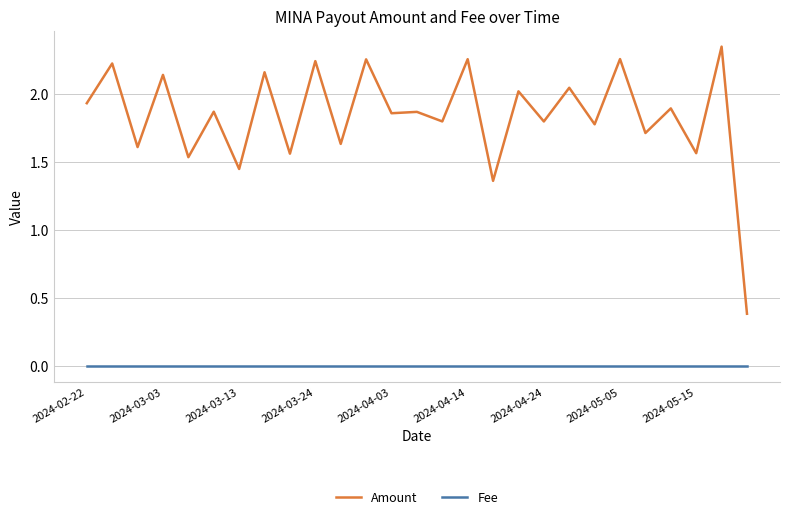

Rank the series by their average value, from lowest to highest.

Fee, Amount